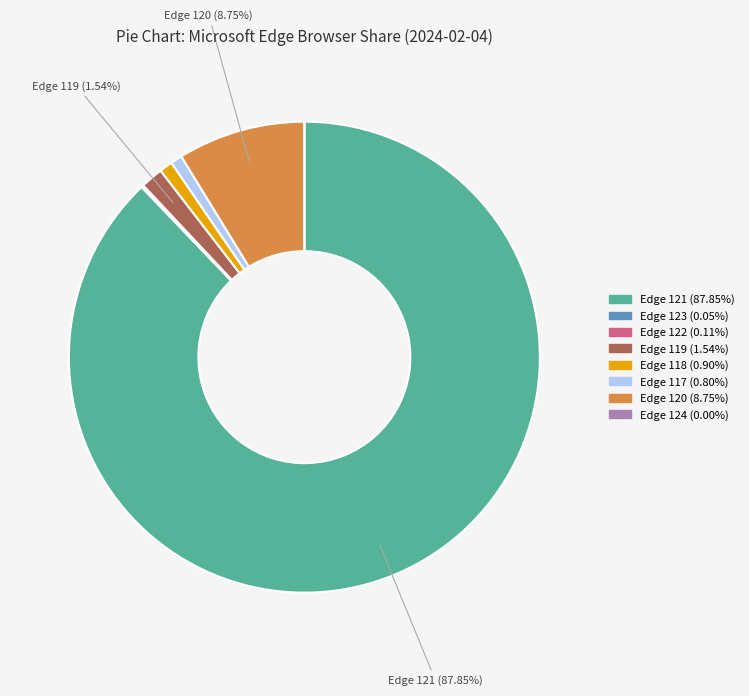

Is there a majority slice in this chart?

Yes